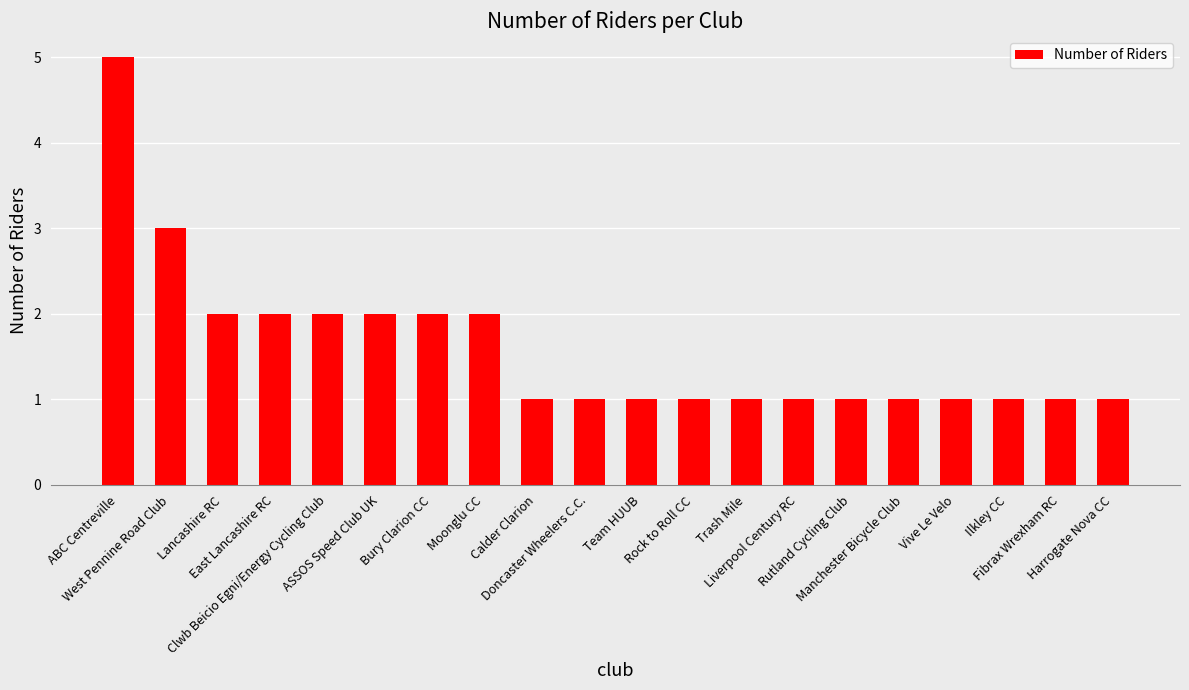

How many bars are there in total?

20